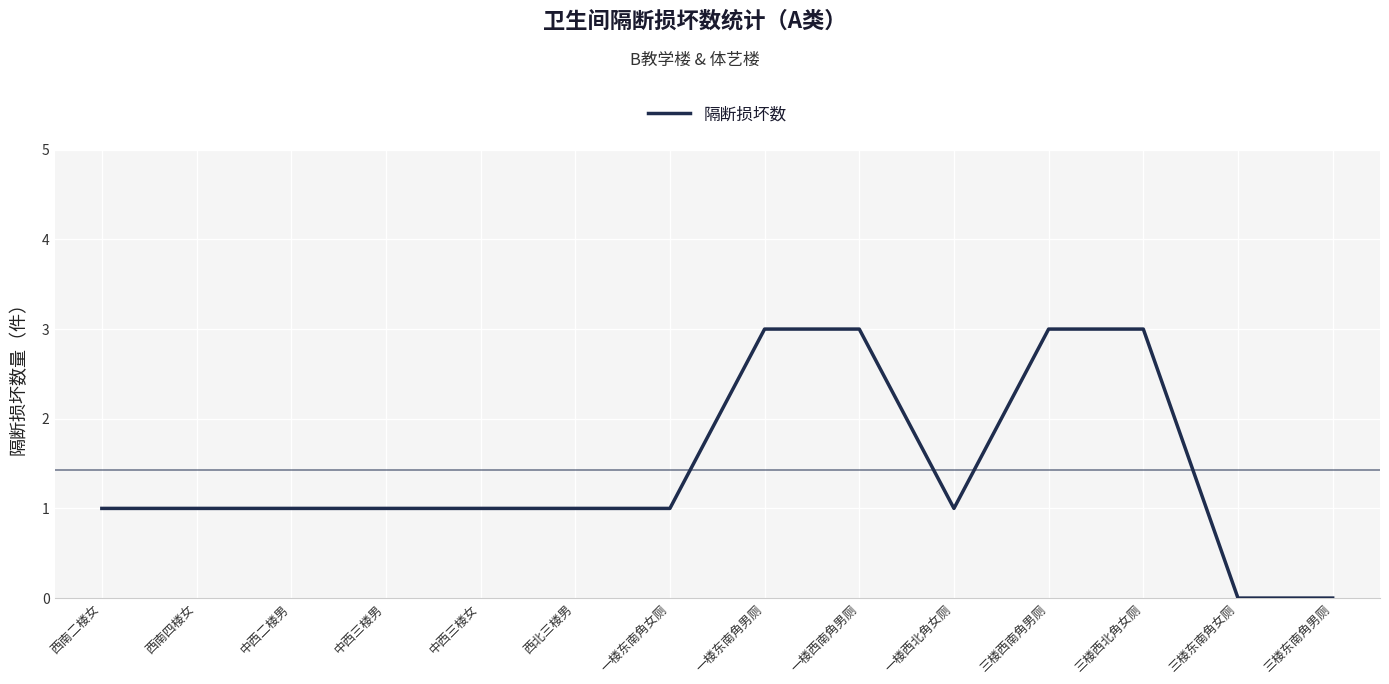

What is the change in value from 中西三楼男 to 一楼西南角男厕?

+2